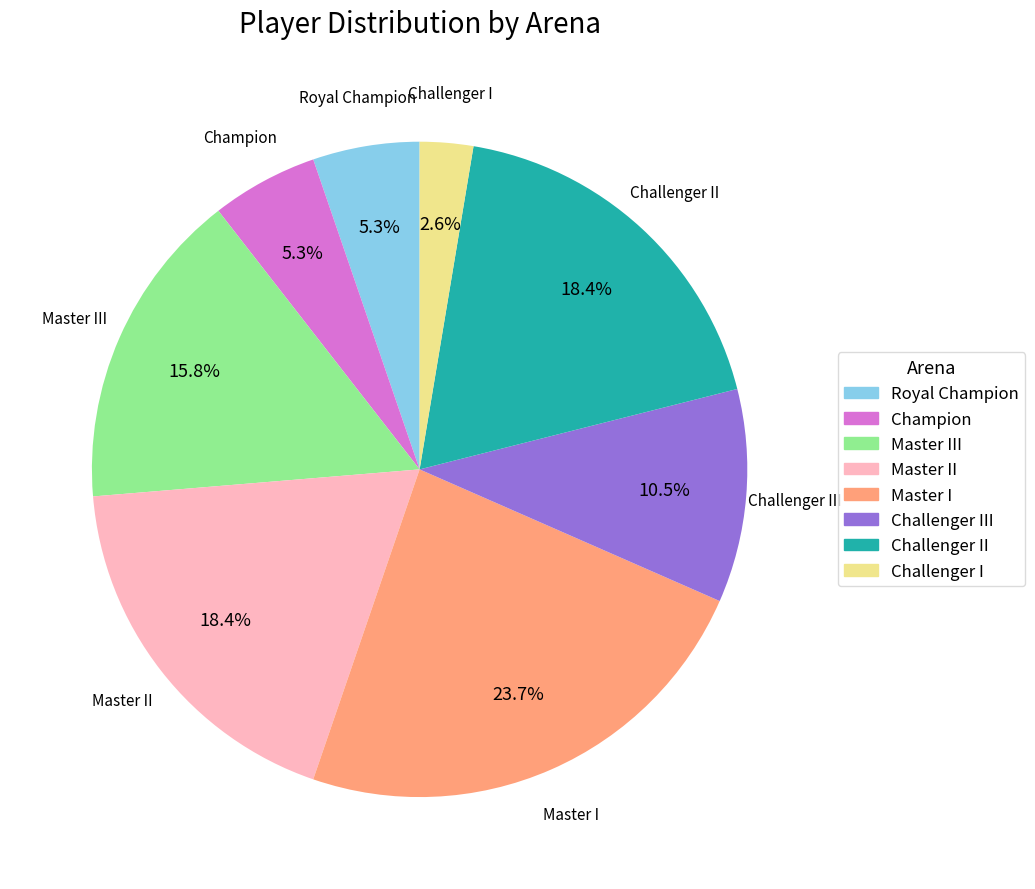

How many segments does this pie chart have?

8